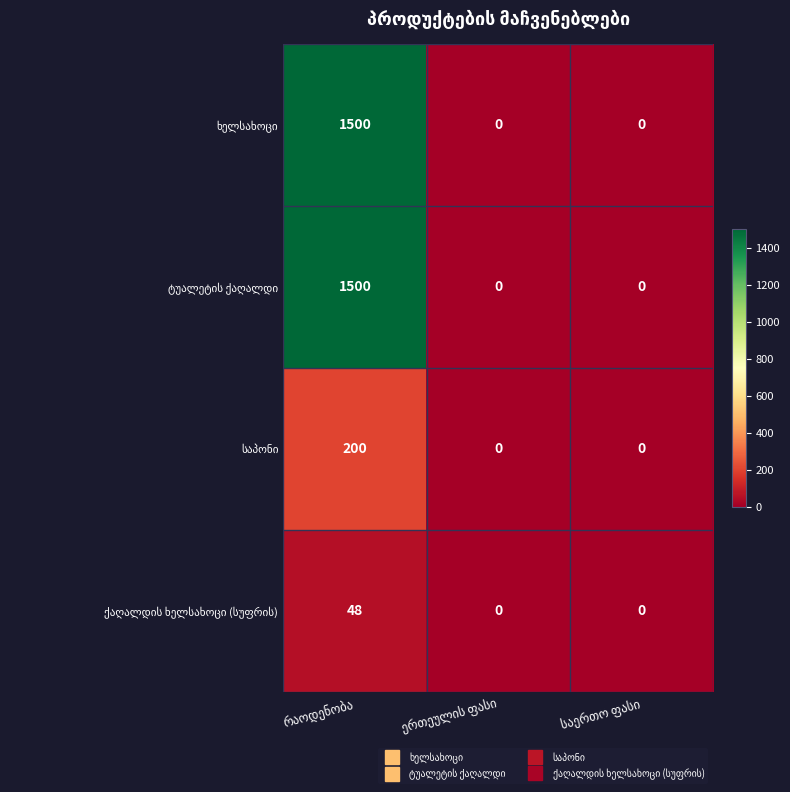

What is the greatest value displayed?

1500